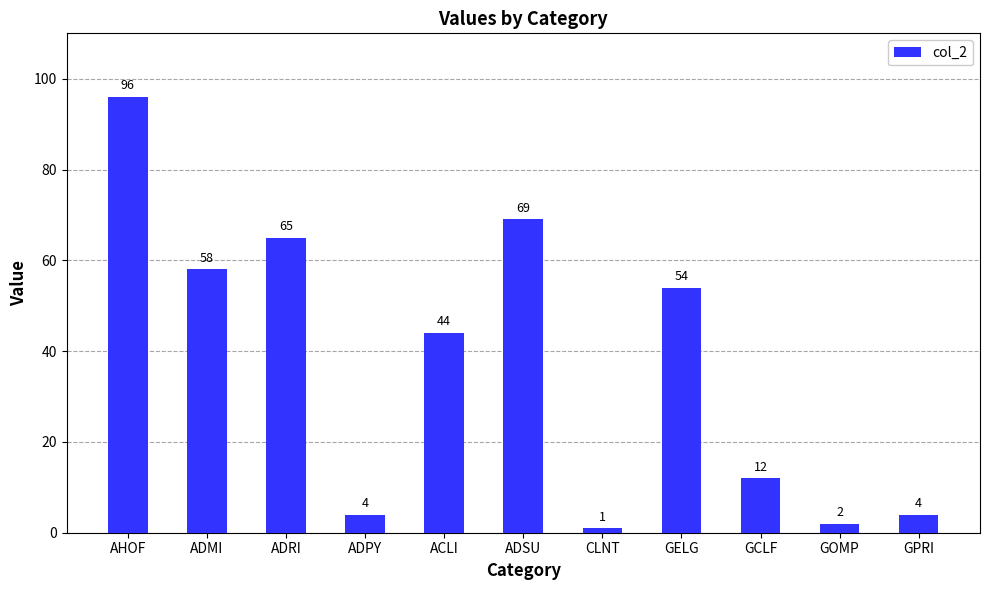

What is the label of the 8th bar from the right?

ADPY